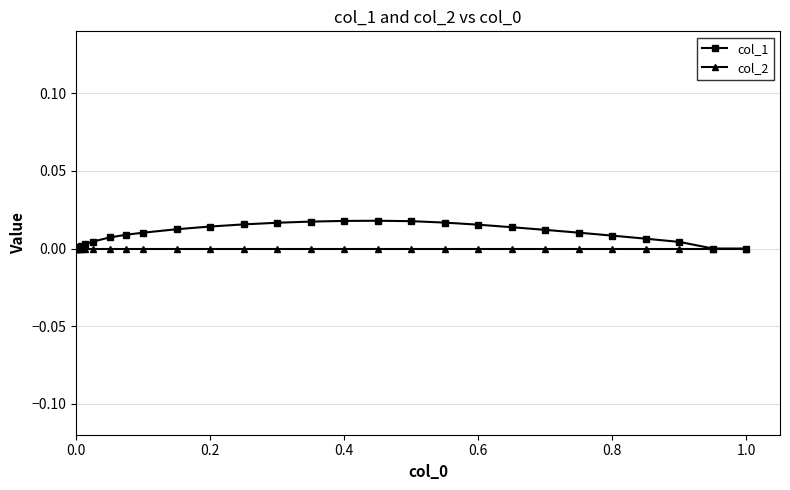

Which series has the widest spread of values?

col_1